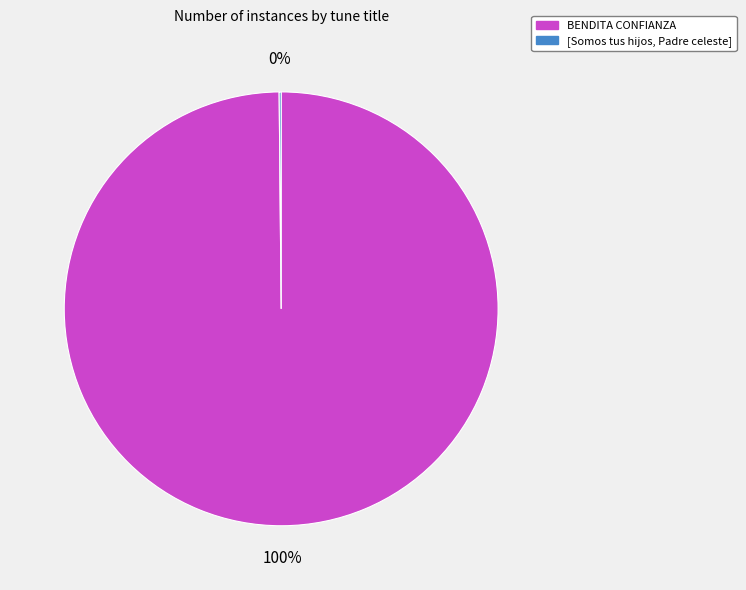

Does any single category account for the majority?

Yes